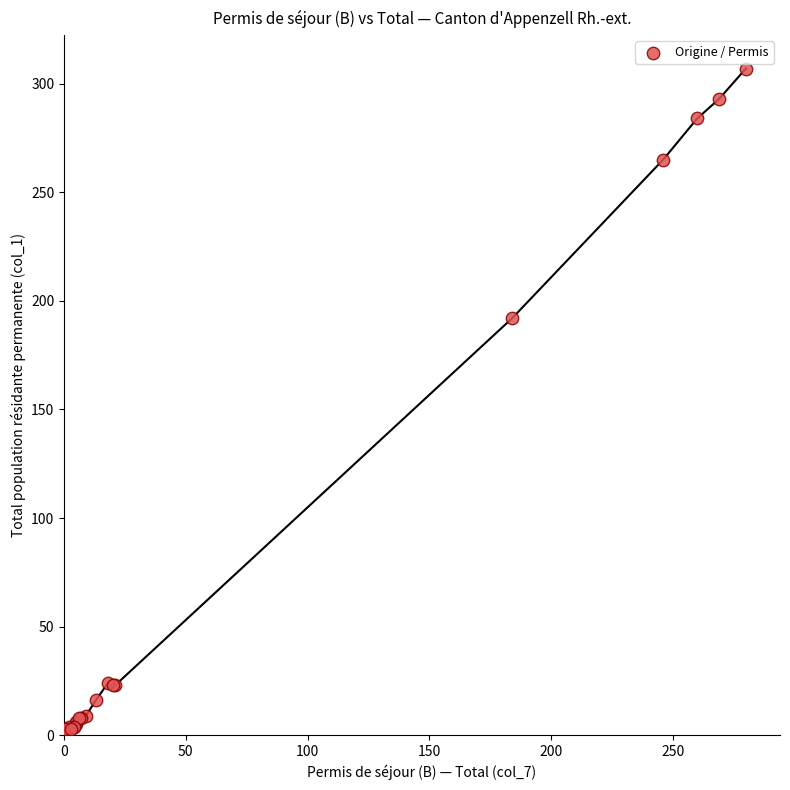

What Y value in the scatter plot is closest to 155?

192